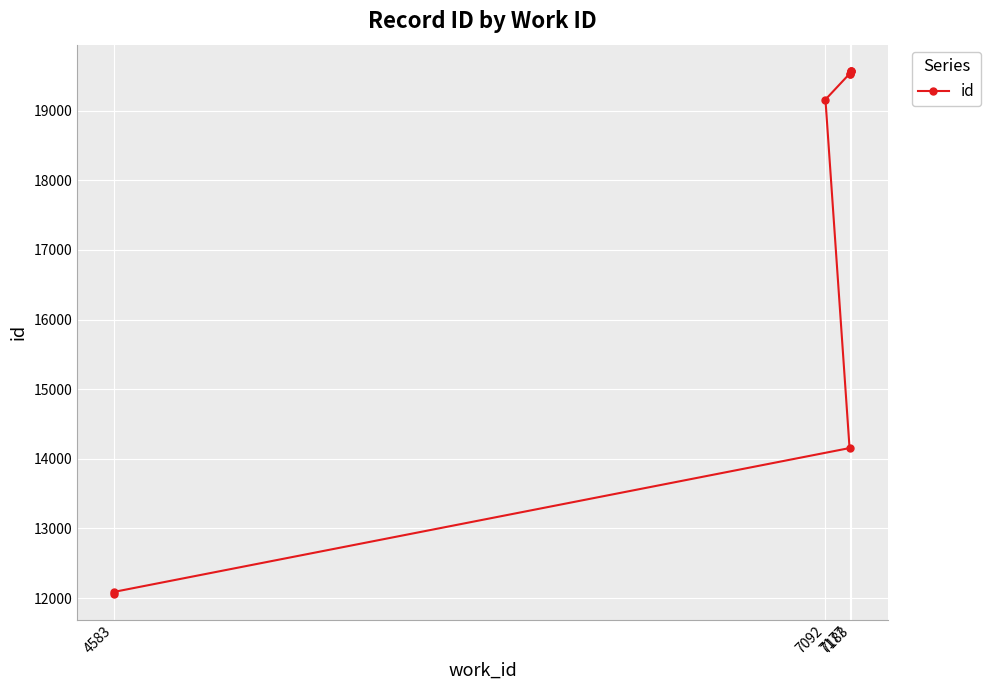

What is the value of the 9th point from the left?

19573